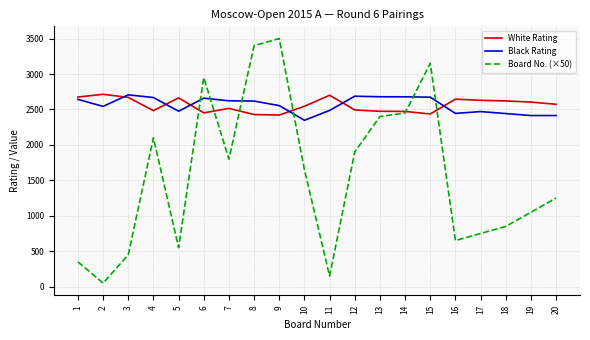

Read the Black Rating value at 20, to the nearest 5.

2415